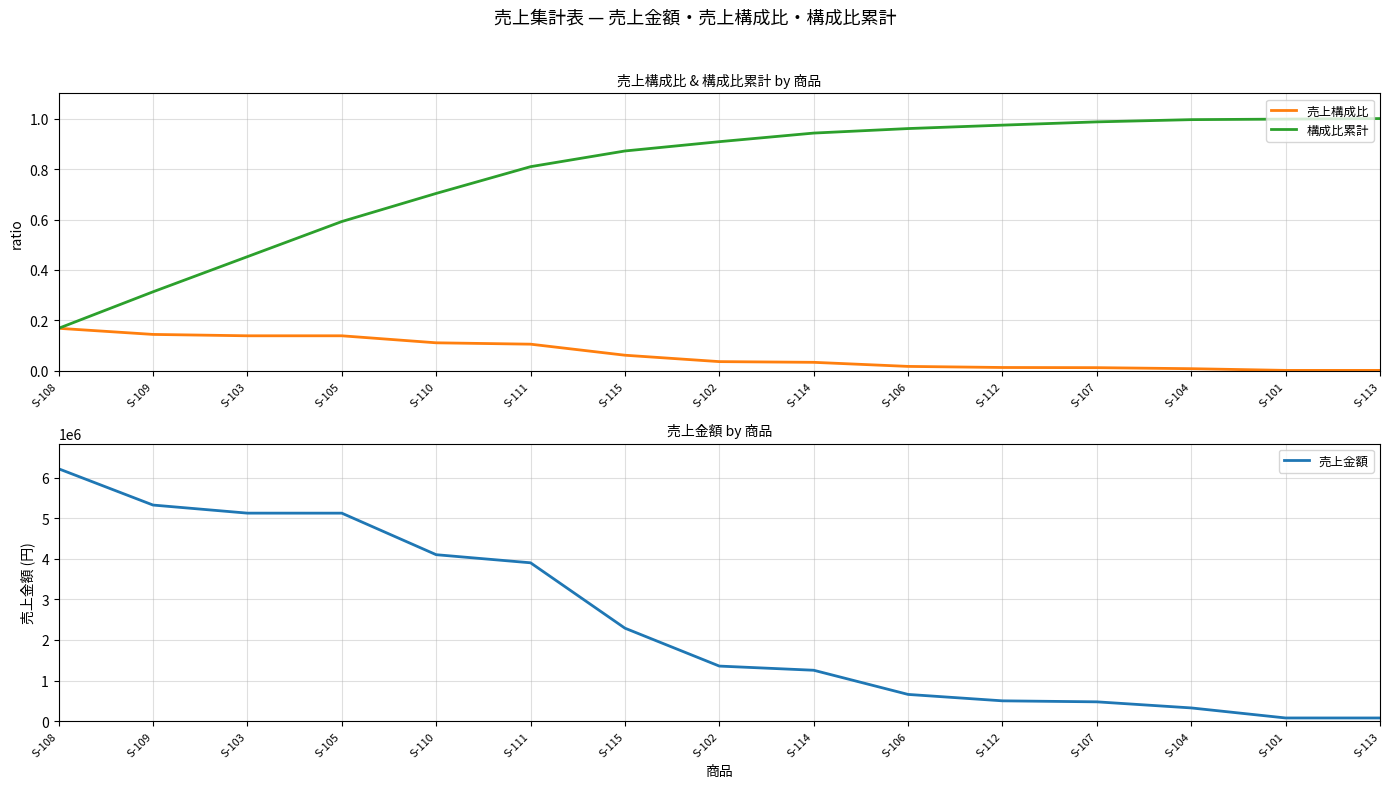

Reading left to right, transcribe all the data shown in this chart.

売上構成比: 0.2	0.1	0.1	0.1	0.1	0.1	0.1	0.0	0.0	0.0	0.0	0.0	0.0	0.0	0.0
構成比累計: 0.2	0.3	0.5	0.6	0.7	0.8	0.9	0.9	0.9	1.0	1.0	1.0	1.0	1.0	1.0
売上金額: 6215800.0	5322500.0	5123450.0	5123000.0	4099851.0	3900200.0	2289740.0	1356200.0	1253684.0	658210.0	500200.0	475600.0	325580.0	78256.0	78000.0